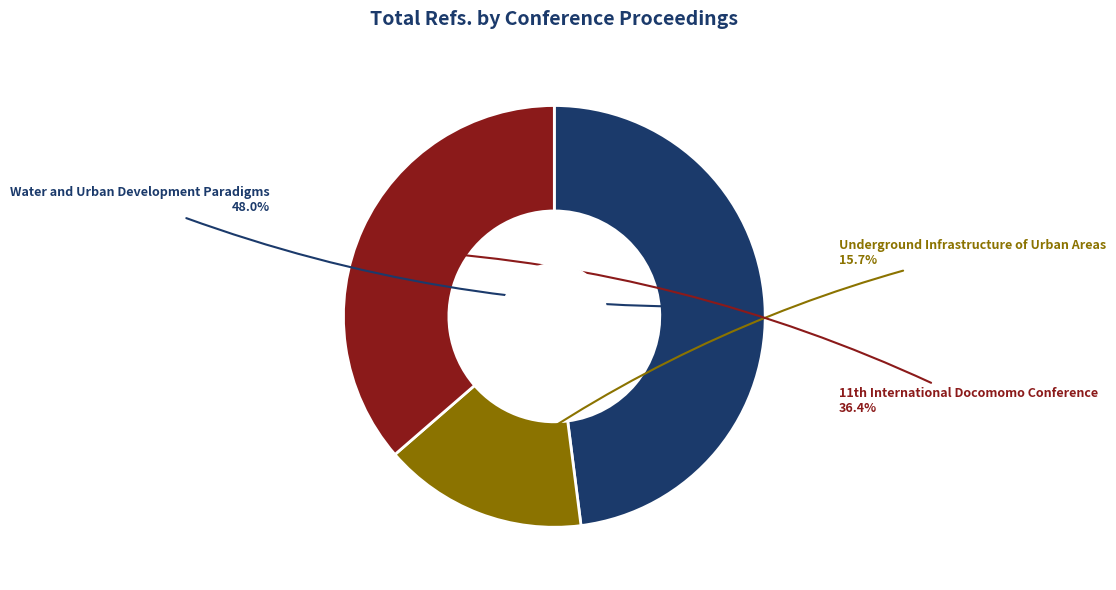

Is there a majority slice in this chart?

No